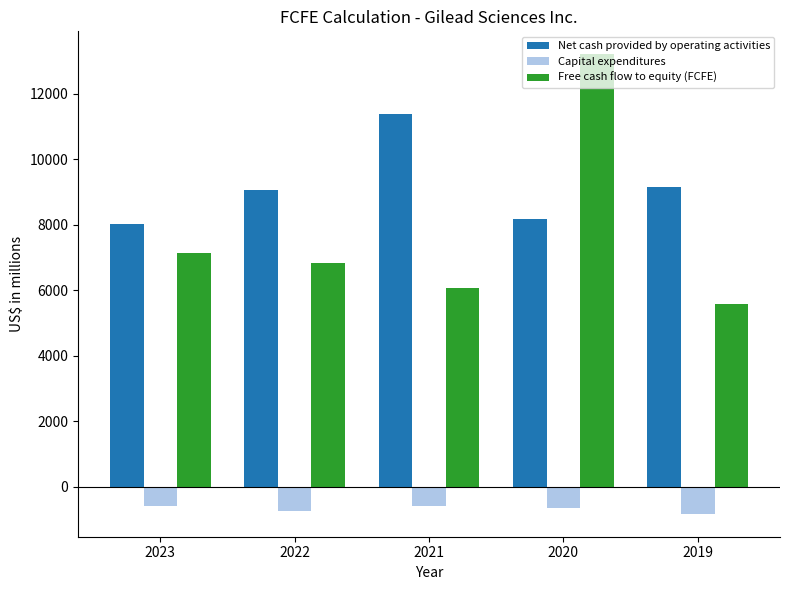

Rank the series by their maximum value, from lowest to highest.

Capital expenditures, Net cash provided by operating activities, Free cash flow to equity (FCFE)